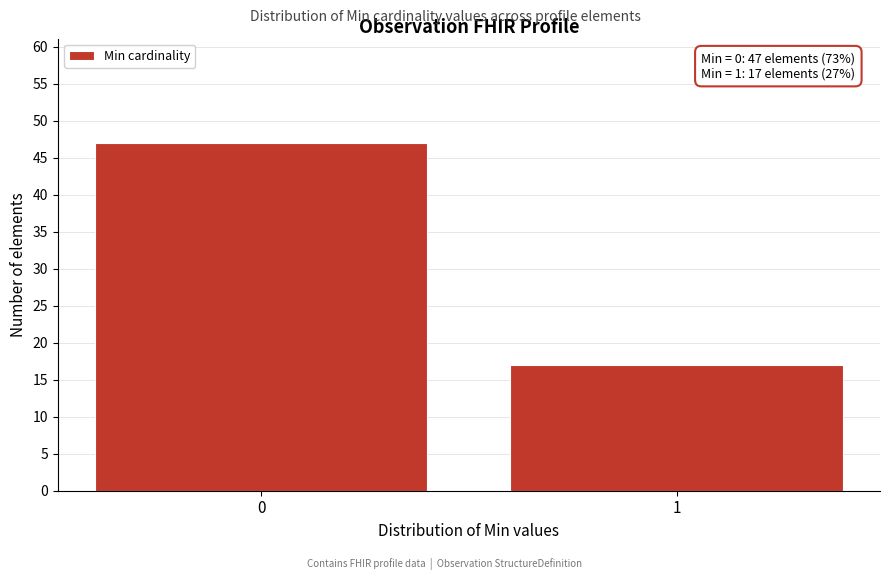

Reading left to right, list all the values displayed in this chart.

0=47	1=17